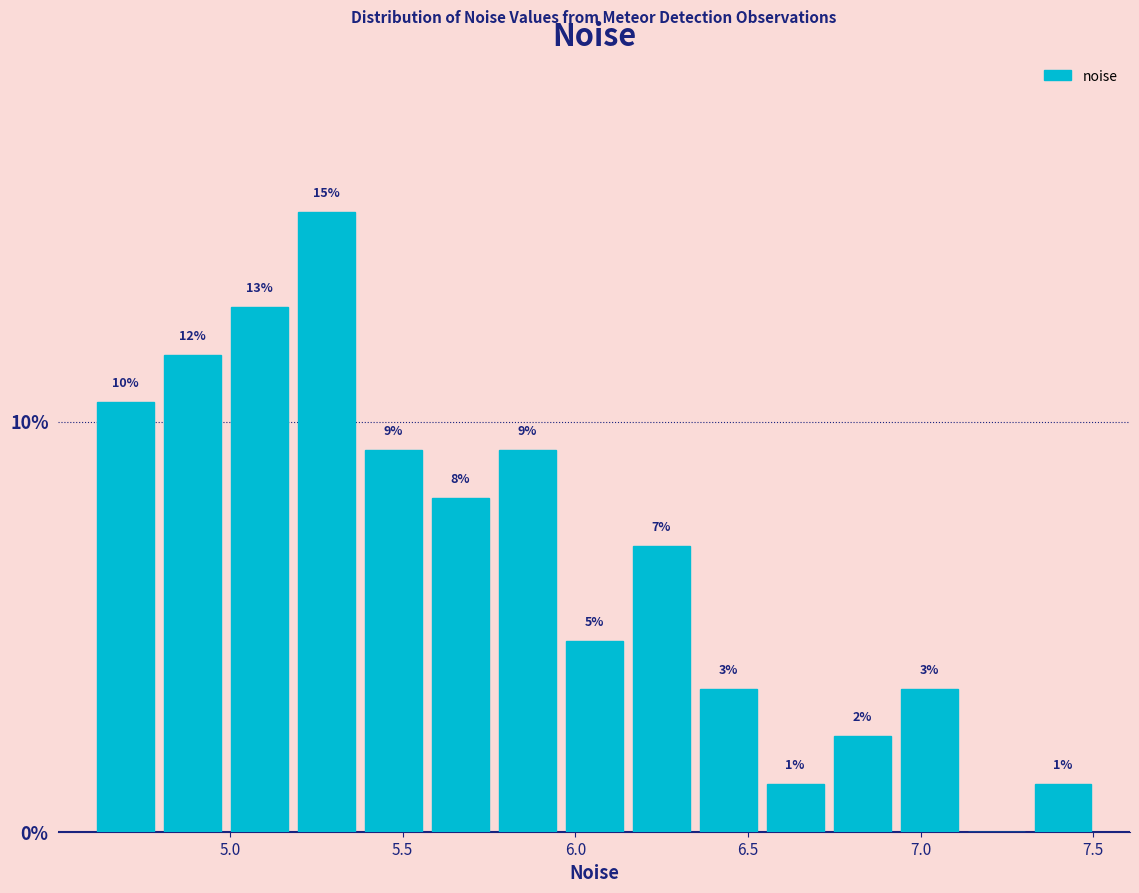

Around what value on the x-axis is the tallest bar? Give the approximate position of its centre, as read against the axis.

5.30